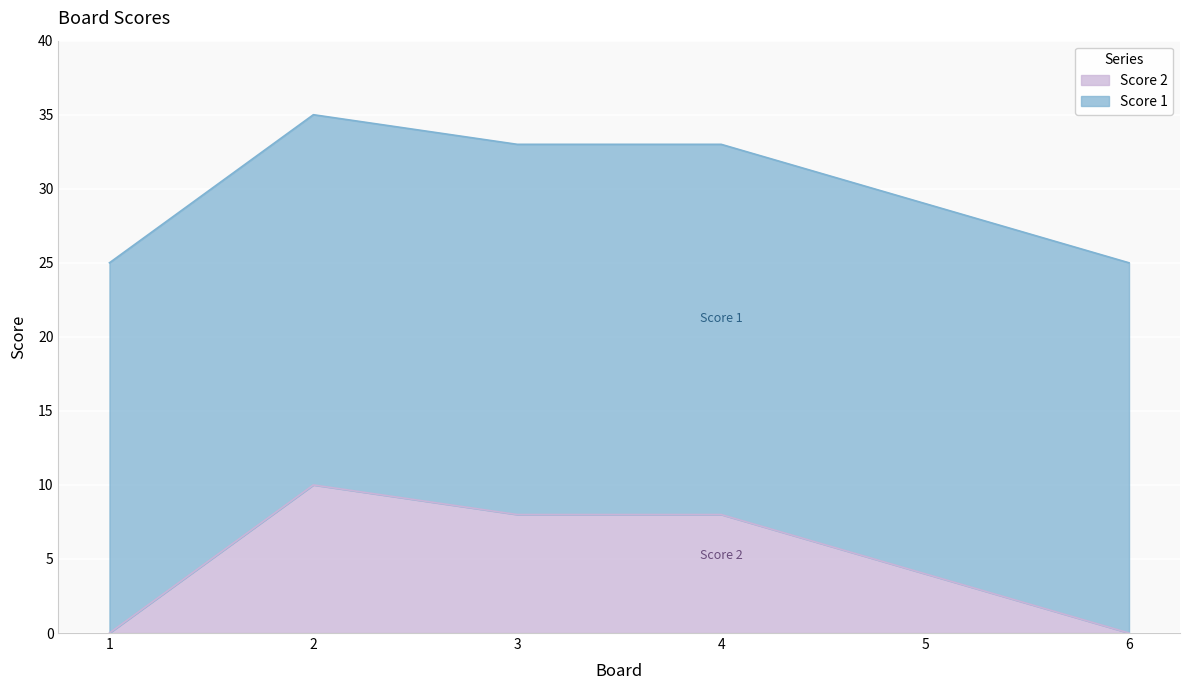

The value at 5 is 5. True or false?

False